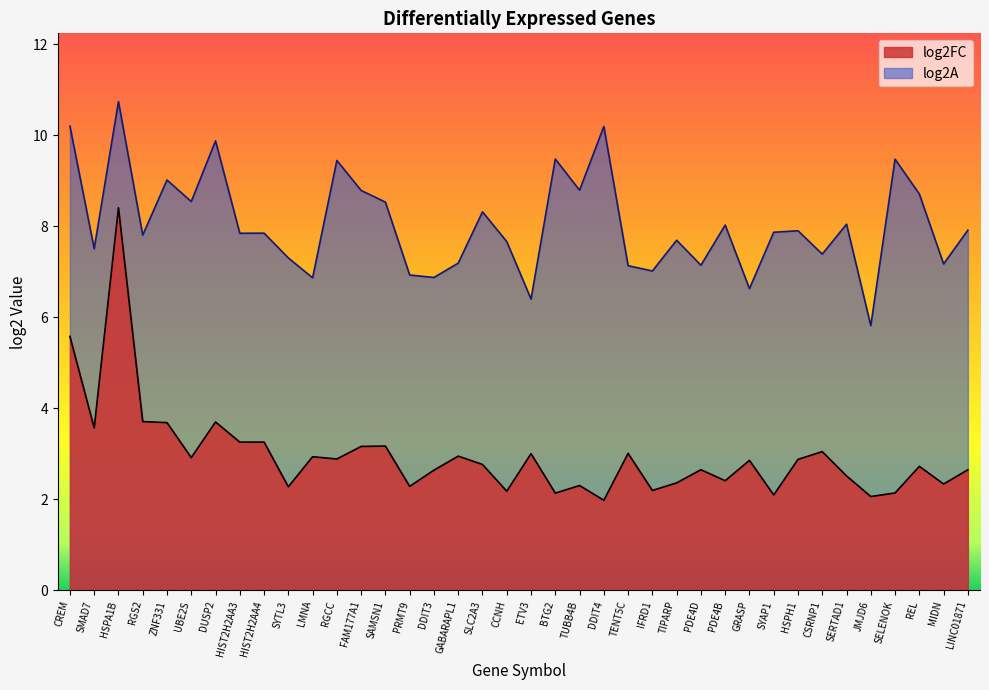

How many series are shown in this chart?

2